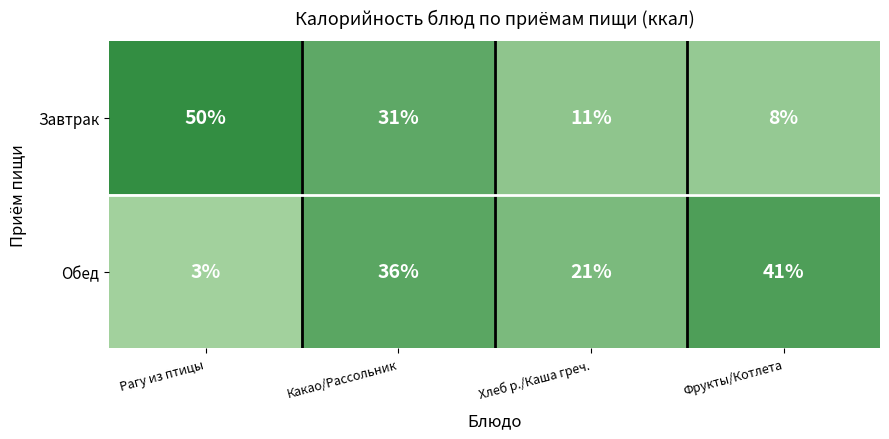

How many values in the Обед series are below 36?

2